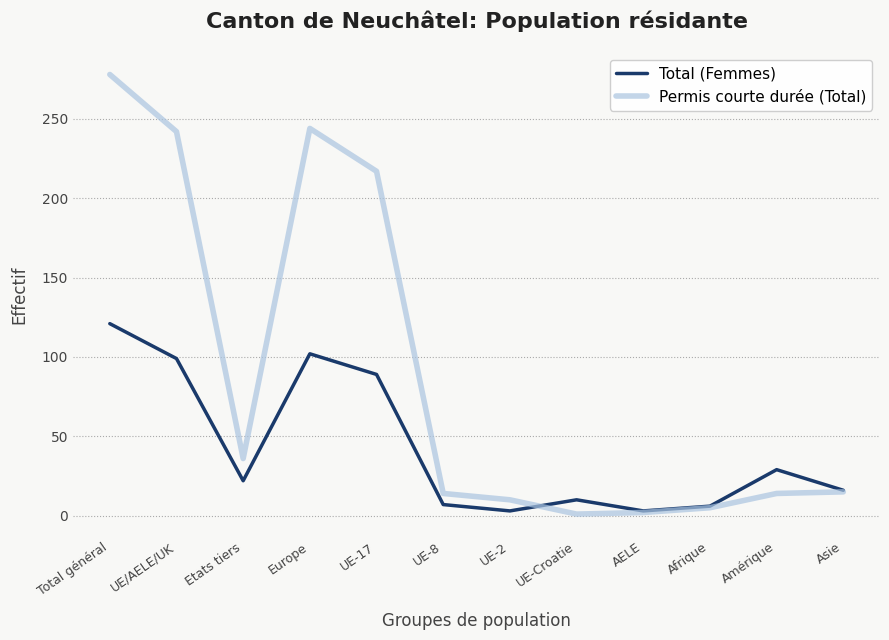

True or false: Total (Femmes) has more than 0 points higher than both neighbors.

True